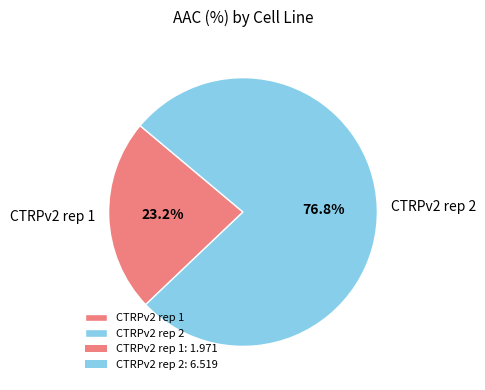

What percentage do CTRPv2 rep 1 and CTRPv2 rep 2 together represent?

100.0%